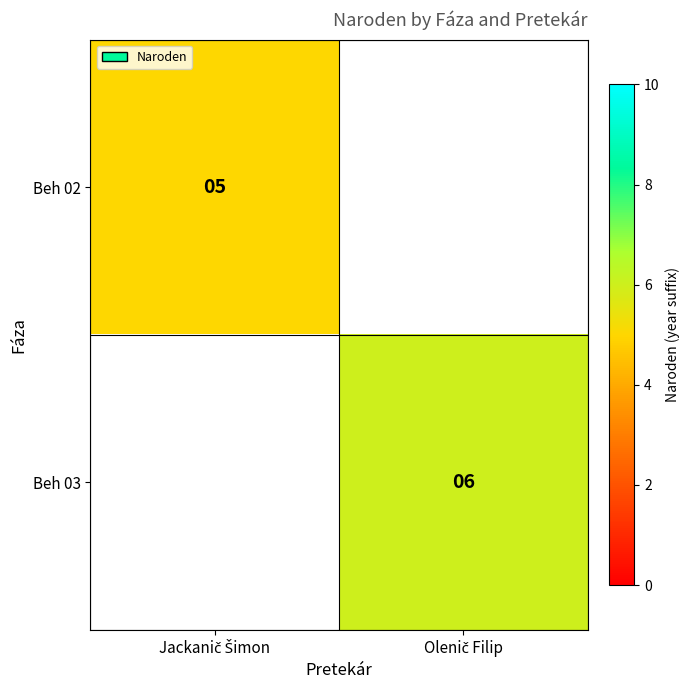

At which label is Beh 02 closest to 5?

Jackanič Šimon